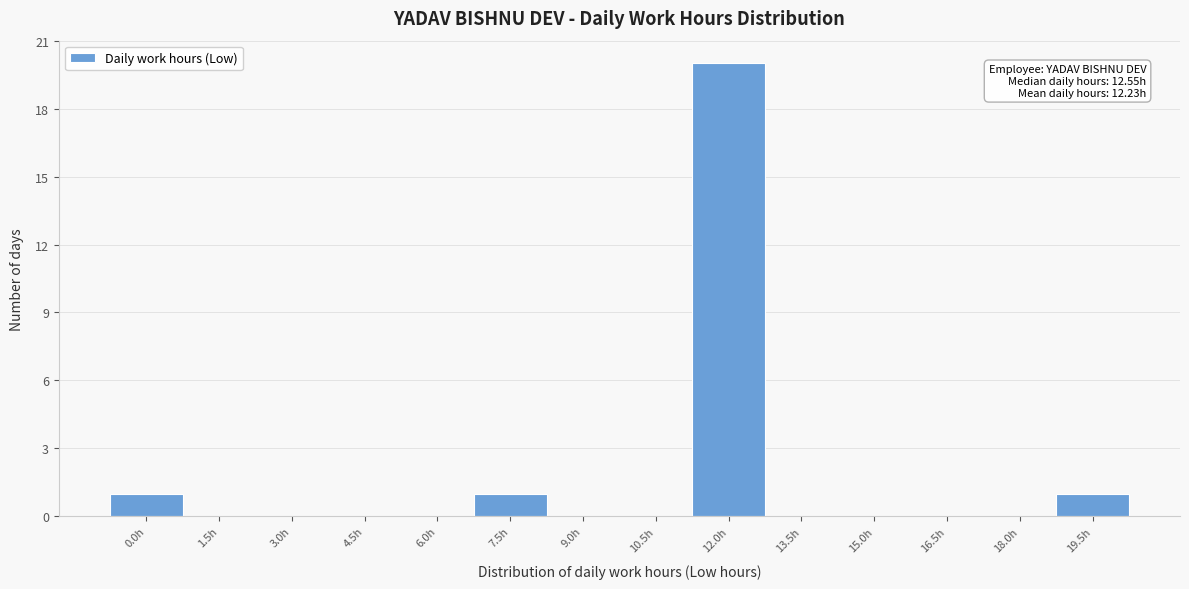

Reading left to right, list all the values displayed in this chart.

0.0h=1	1.5h=0	3.0h=0	4.5h=0	6.0h=0	7.5h=1	9.0h=0	10.5h=0	12.0h=20	13.5h=0	15.0h=0	16.5h=0	18.0h=0	19.5h=1